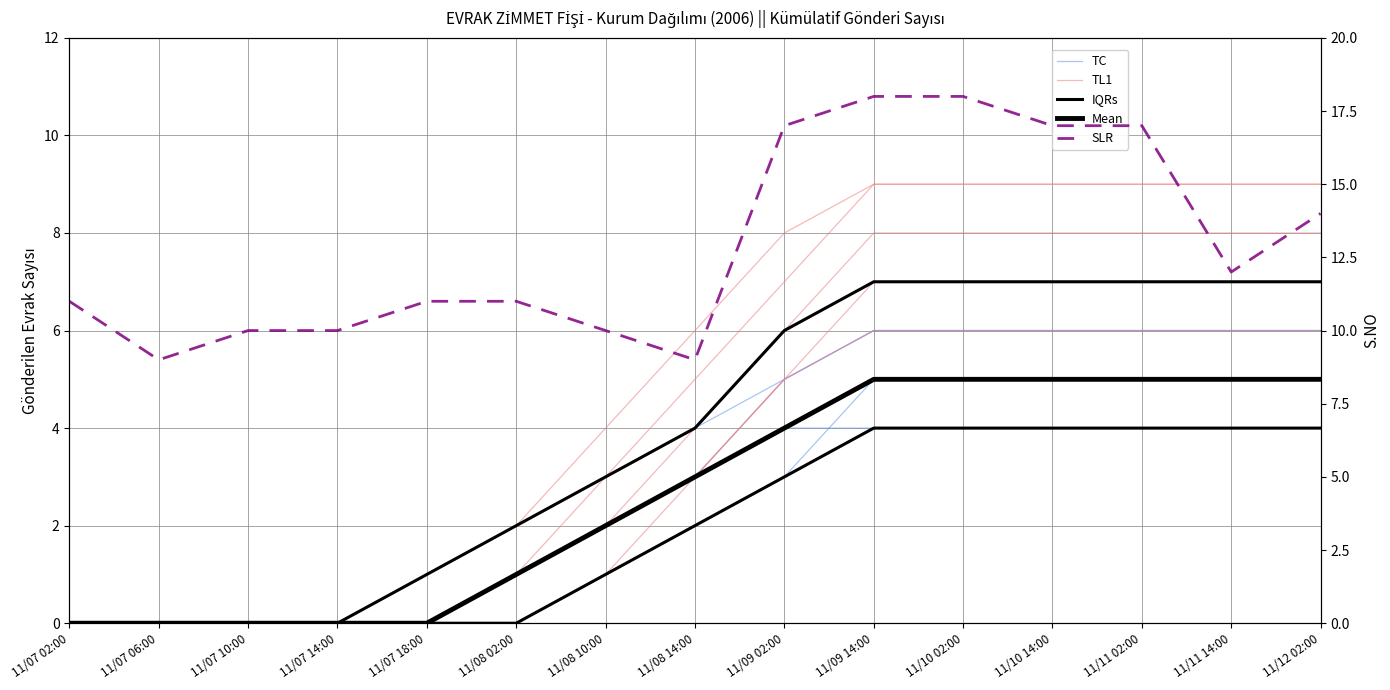

Which has a higher value, 11/08 10:00 or 11/10 02:00?

11/10 02:00